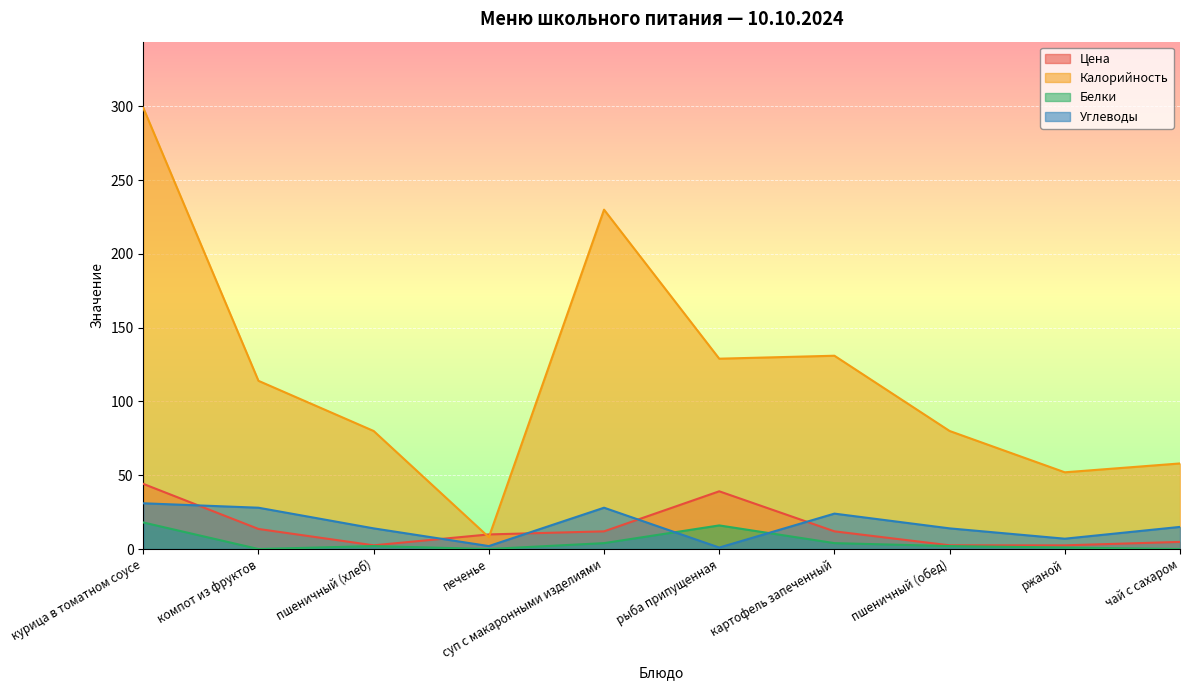

The value of Калорийность at рыба припущенная is 86.7. True or false?

False